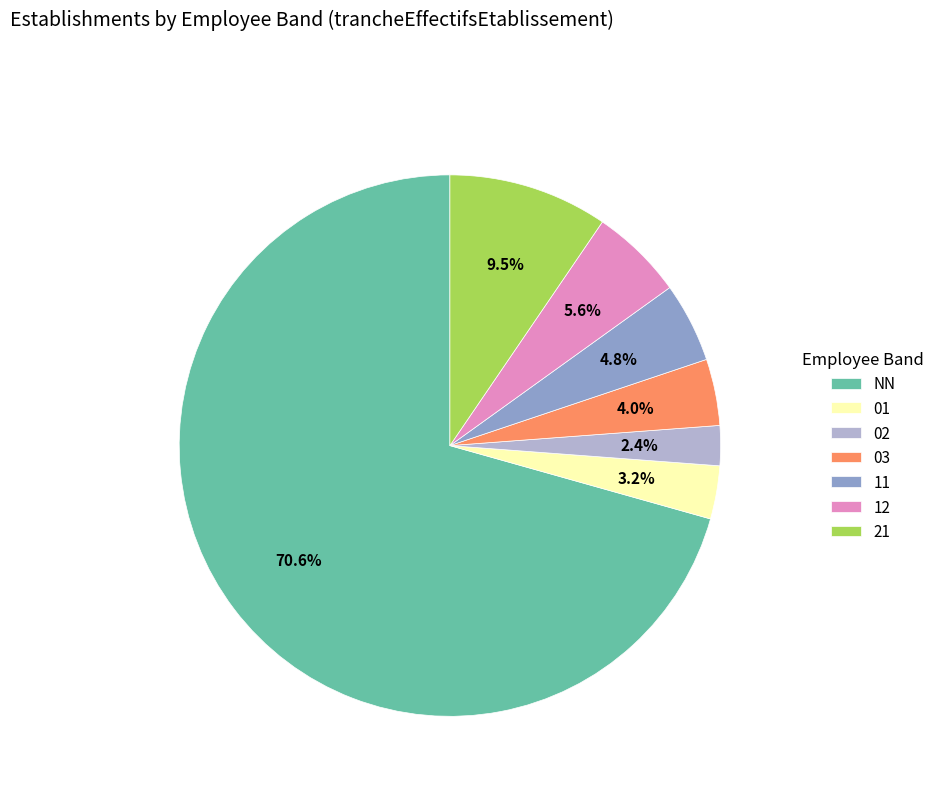

What percentage is the 01 slice, to the nearest percent?

3%